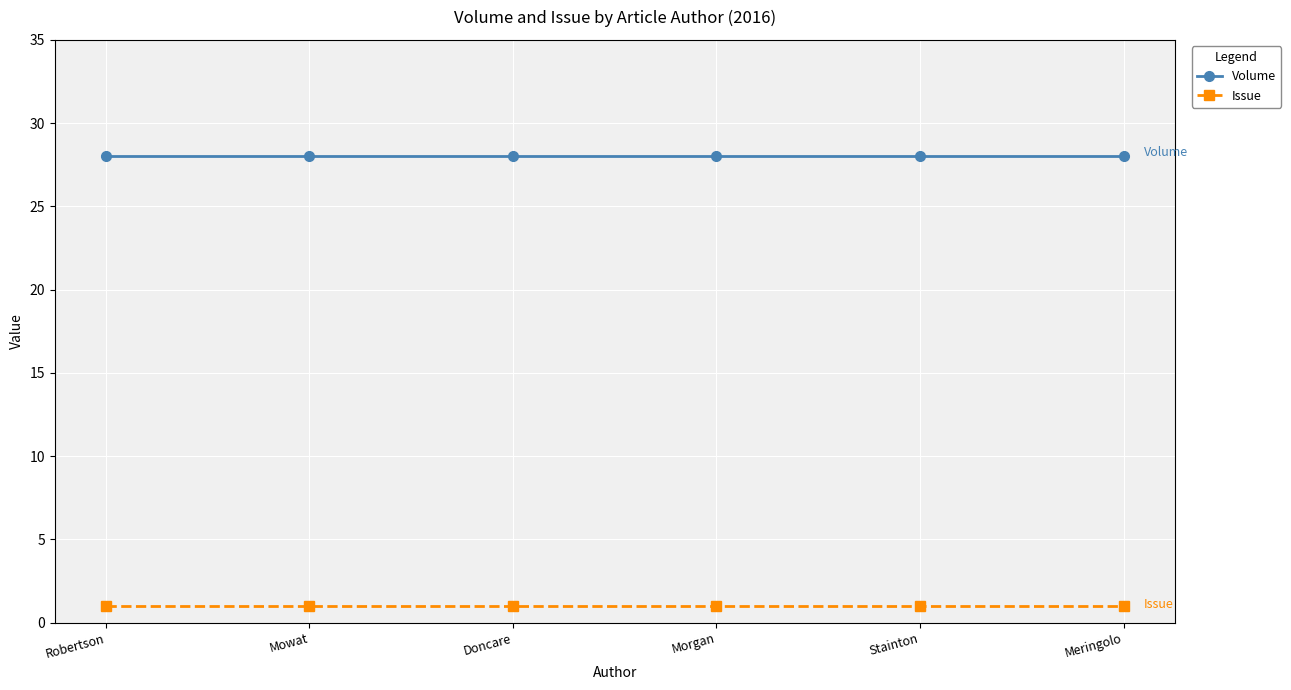

True or false: Issue has more than 2 interior local peaks.

False